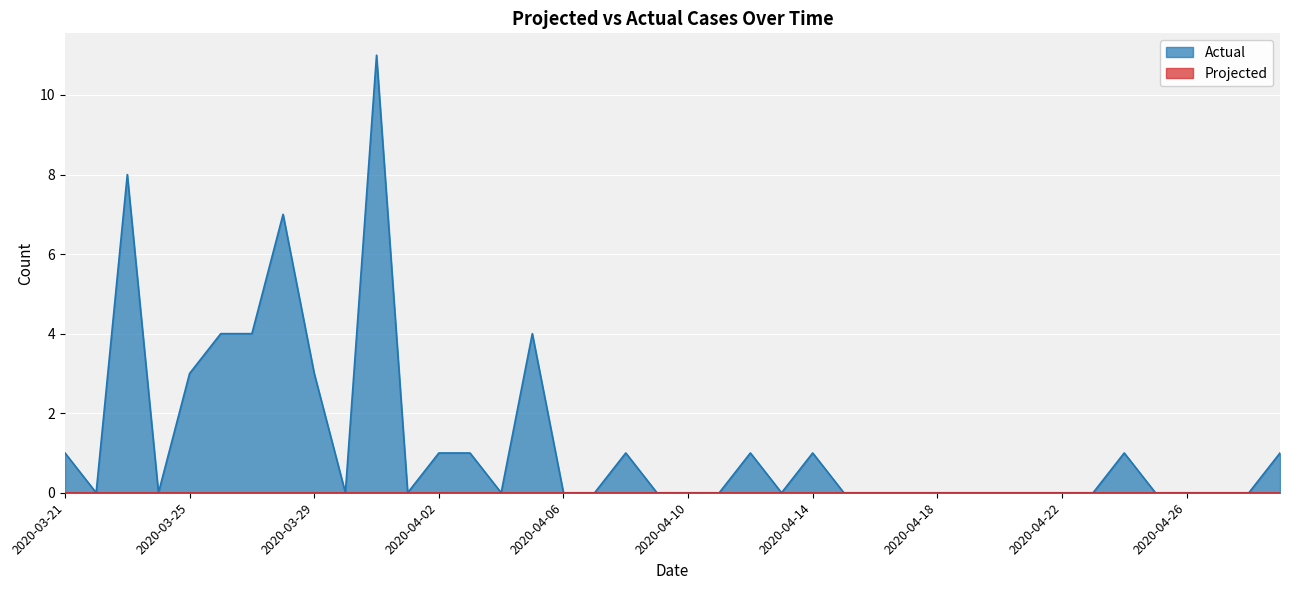

Reading left to right, transcribe all the data shown in this chart.

1	0	8	0	3	4	4	7	3	0	11	0	1	1	0	4	0	0	1	0	0	0	1	0	1	0	0	0	0	0	0	0	0	0	1	0	0	0	0	1